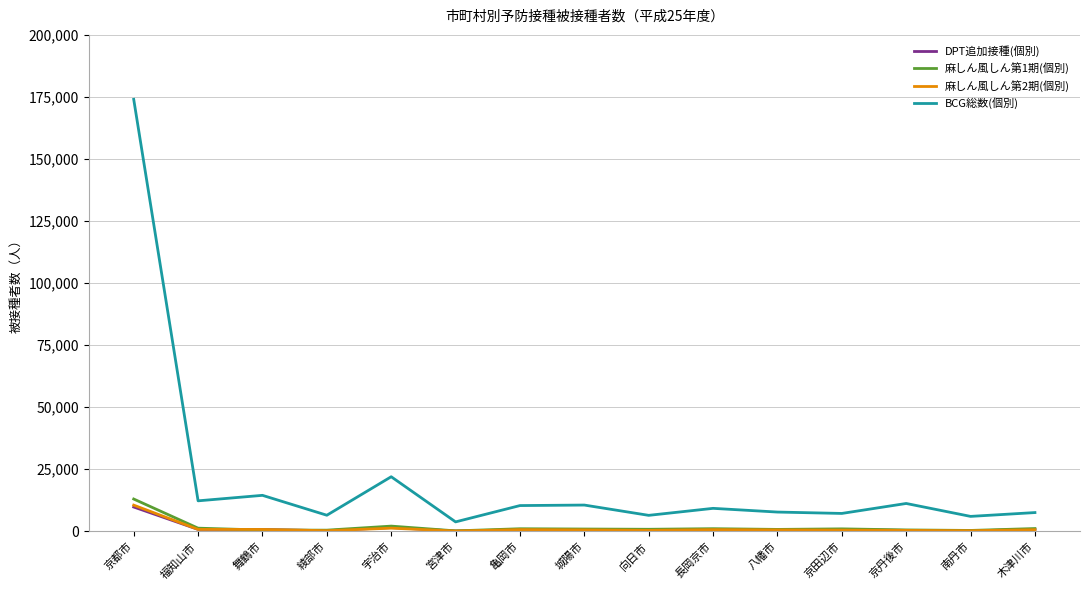

What are all the series names shown in the legend?

DPT追加接種(個別), 麻しん風しん第1期(個別), 麻しん風しん第2期(個別), BCG総数(個別)